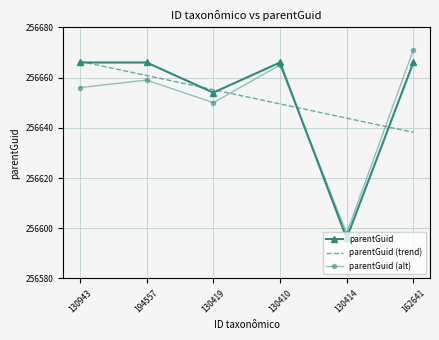

At which label does parentGuid (trend) reach its peak?

130943